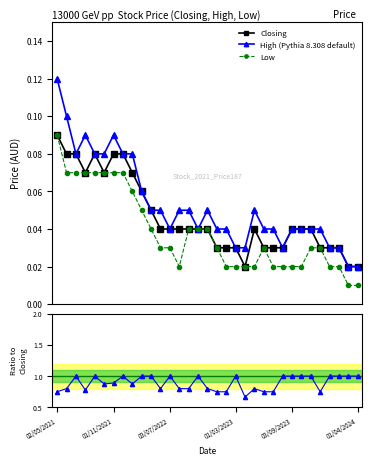

Count the number of categories in the chart.

33